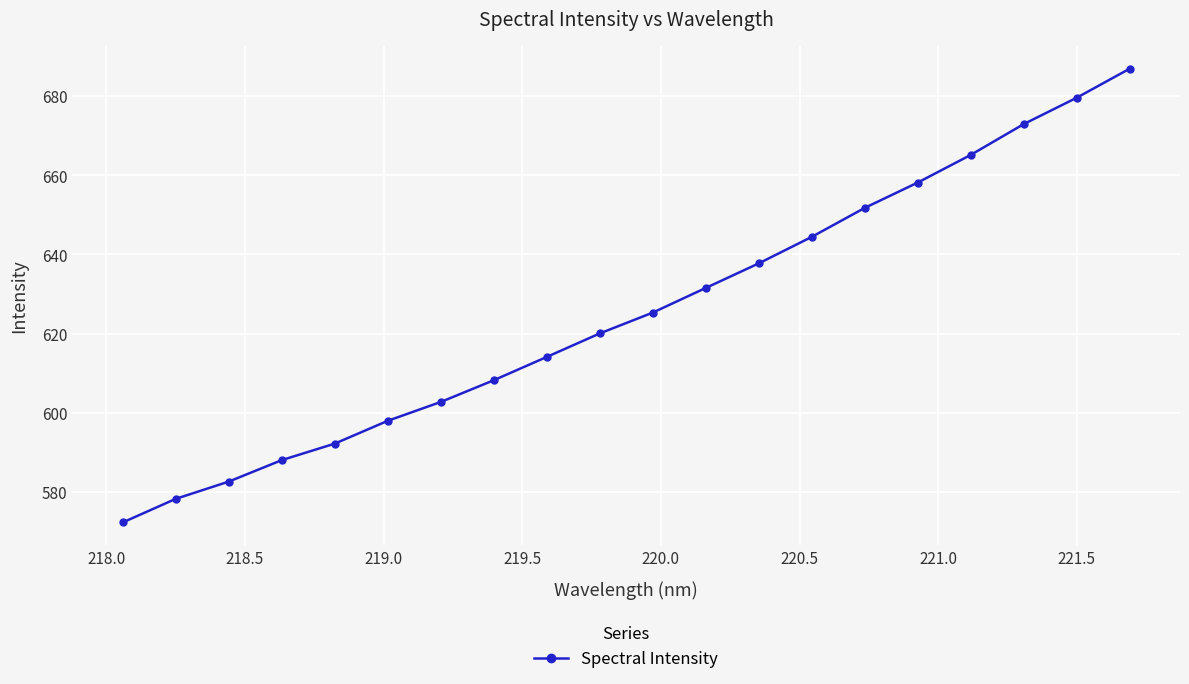

What is the difference between the second highest and second lowest values?

101.2